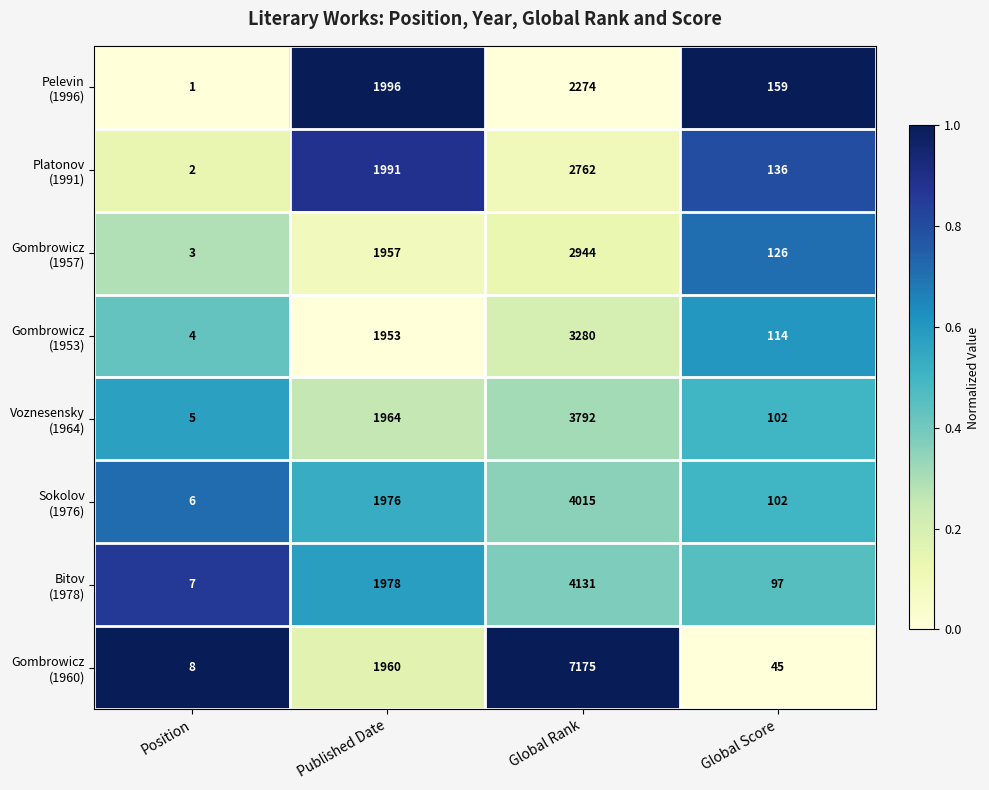

Which category has the lowest value across all series?

Position